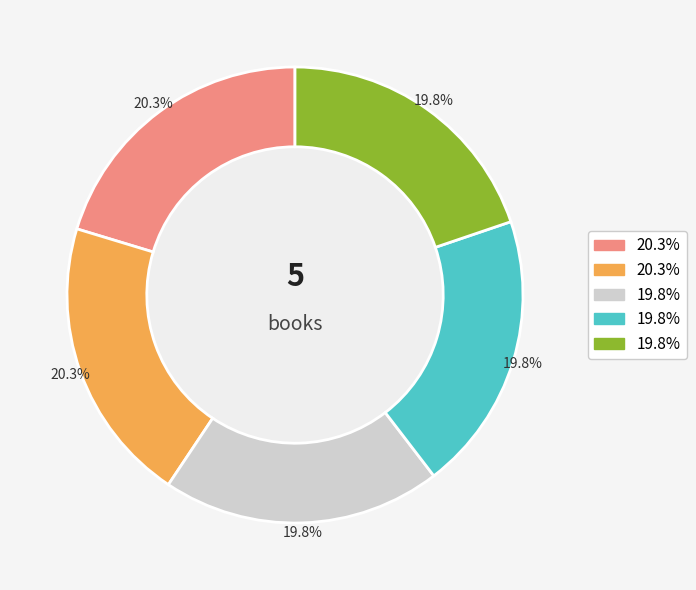

Is there a majority slice in this chart?

No